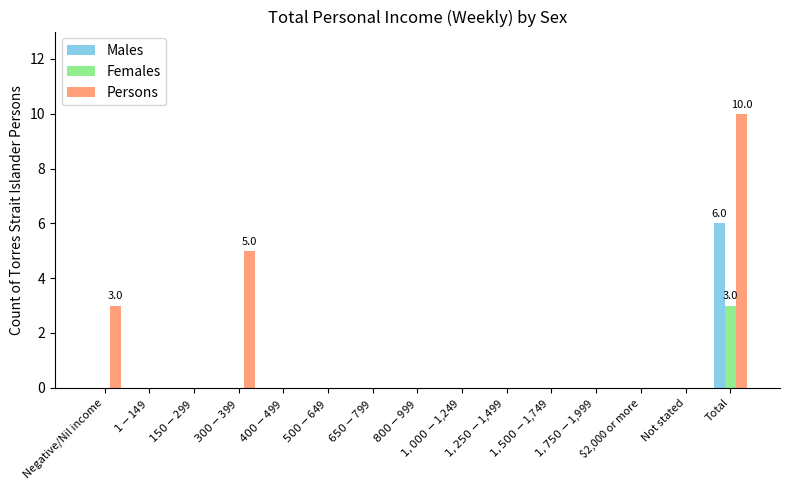

Reading left to right, list all the values displayed in this chart.

Males: Negative/Nil income=0	$1-$149=0	$150-$299=0	$300-$399=0	$400-$499=0	$500-$649=0	$650-$799=0	$800-$999=0	$1,000-$1,249=0	$1,250-$1,499=0	$1,500-$1,749=0	$1,750-$1,999=0	$2,000 or more=0	Not stated=0	Total=6
Females: Negative/Nil income=0	$1-$149=0	$150-$299=0	$300-$399=0	$400-$499=0	$500-$649=0	$650-$799=0	$800-$999=0	$1,000-$1,249=0	$1,250-$1,499=0	$1,500-$1,749=0	$1,750-$1,999=0	$2,000 or more=0	Not stated=0	Total=3
Persons: Negative/Nil income=3	$1-$149=0	$150-$299=0	$300-$399=5	$400-$499=0	$500-$649=0	$650-$799=0	$800-$999=0	$1,000-$1,249=0	$1,250-$1,499=0	$1,500-$1,749=0	$1,750-$1,999=0	$2,000 or more=0	Not stated=0	Total=10